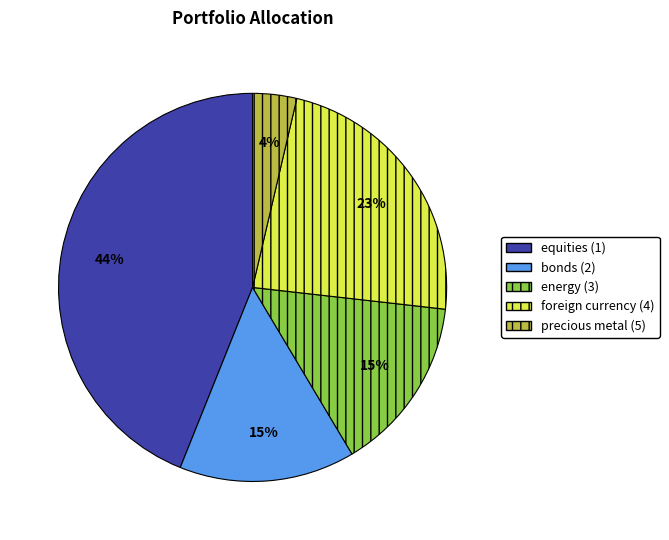

True or false: energy (3) accounts for 21% of the total.

False